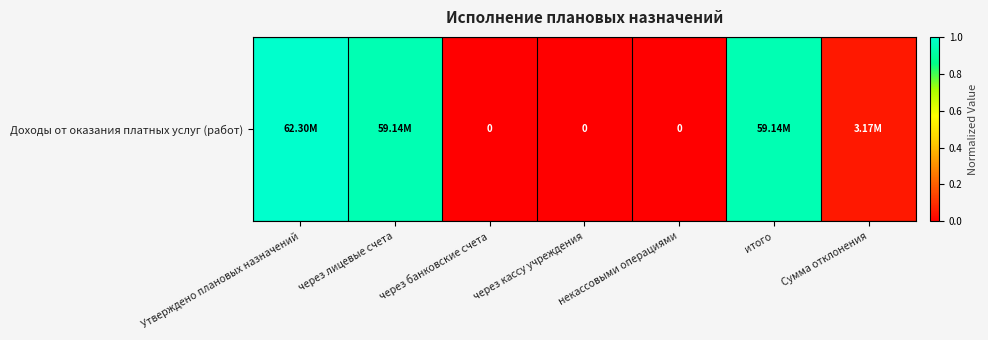

What is the sum of all values?

2.9